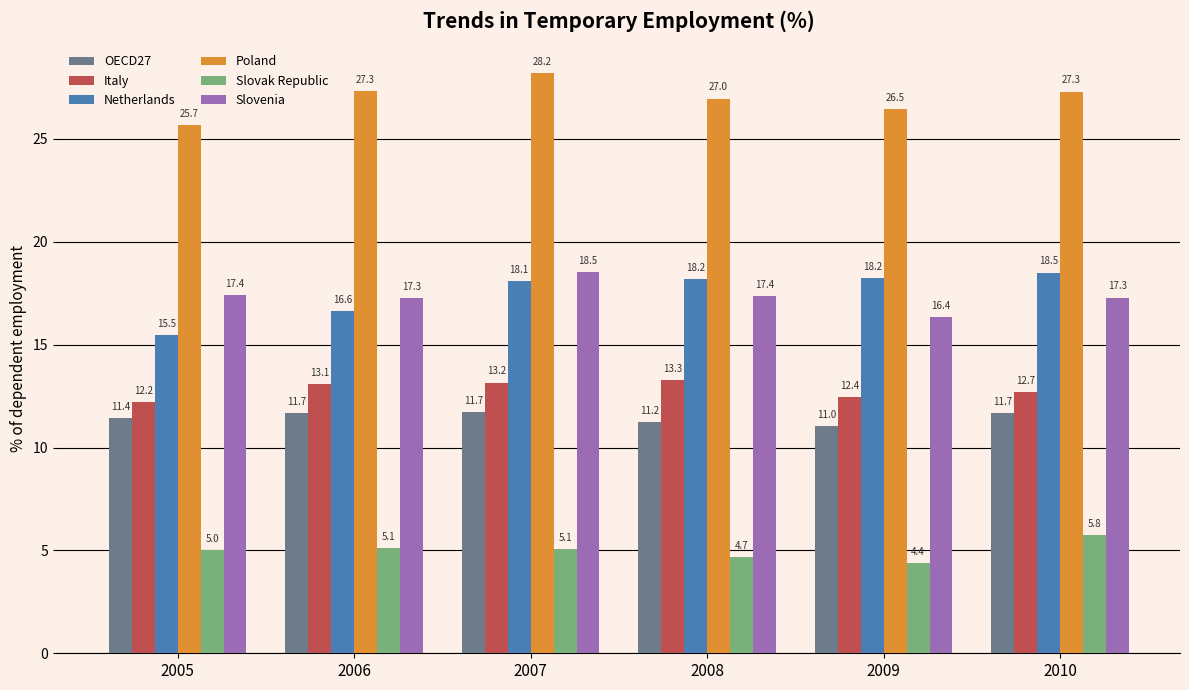

The value of Poland at 2006 is 42.8. True or false?

False